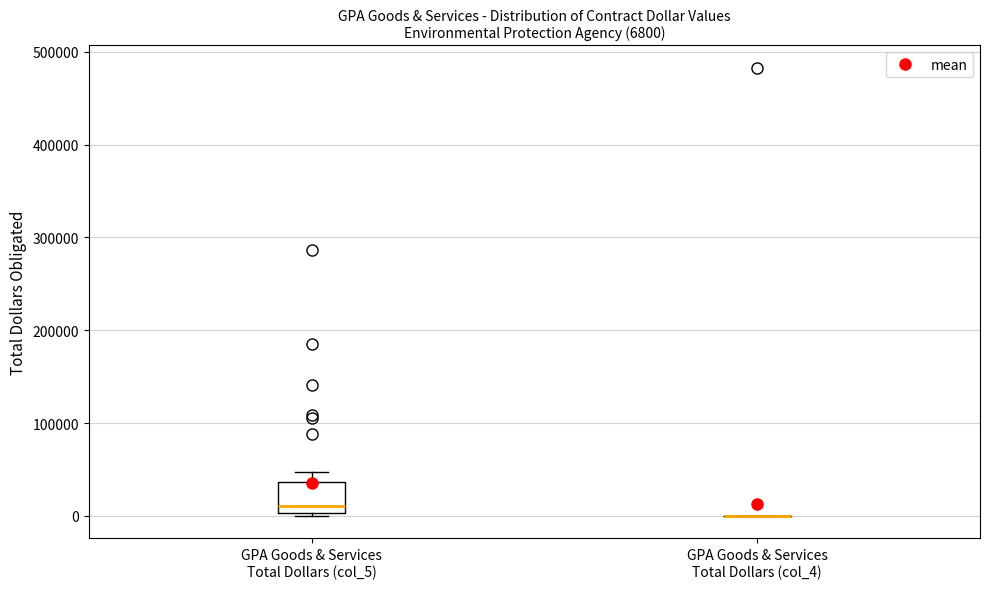

Comparing the boxes themselves (not the whiskers), which one is the tallest?

GPA Goods & Services Total Dollars (col_5)